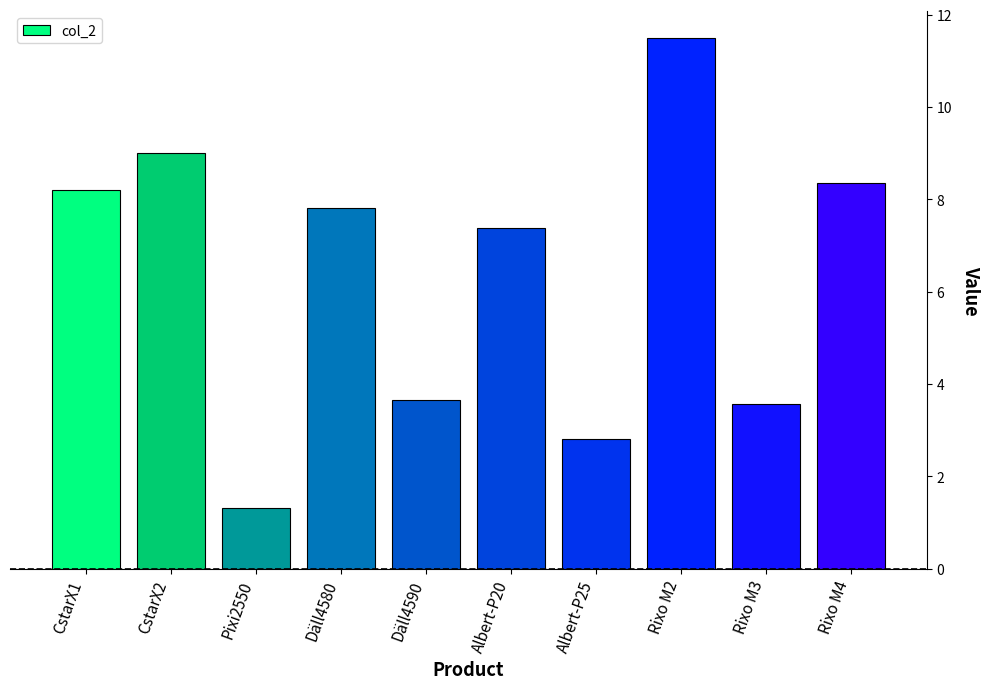

Is it true that the value at Rixo M4 is 2.5?

False